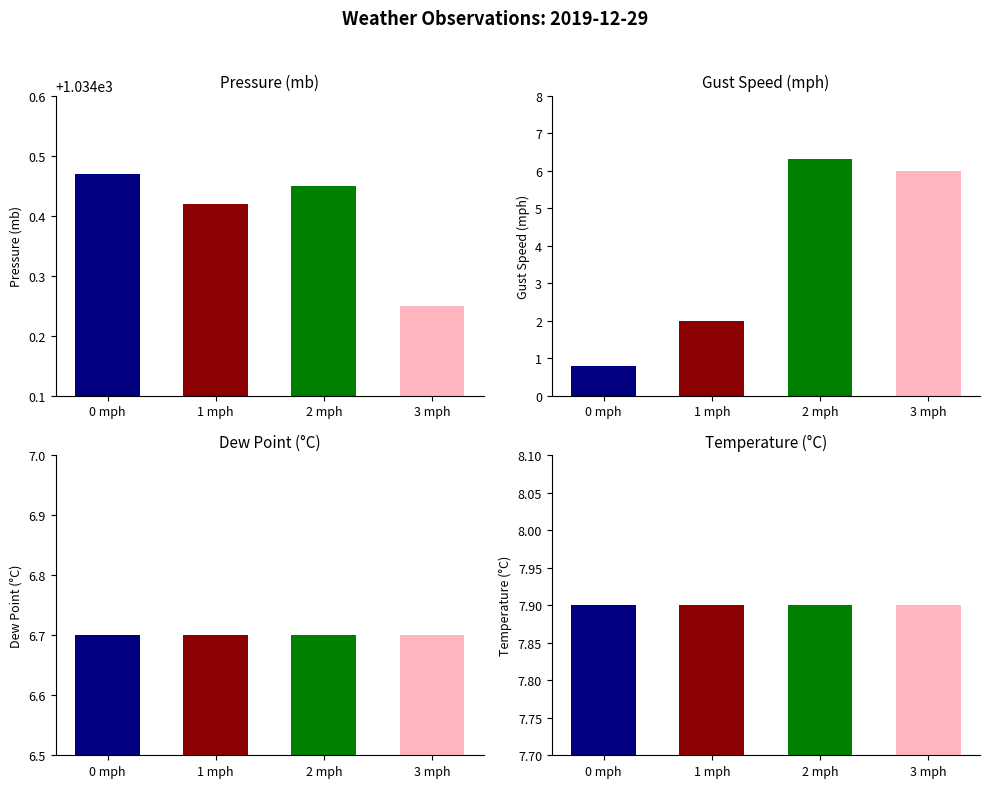

Between 1 mph and 0 mph, which is larger?

1 mph